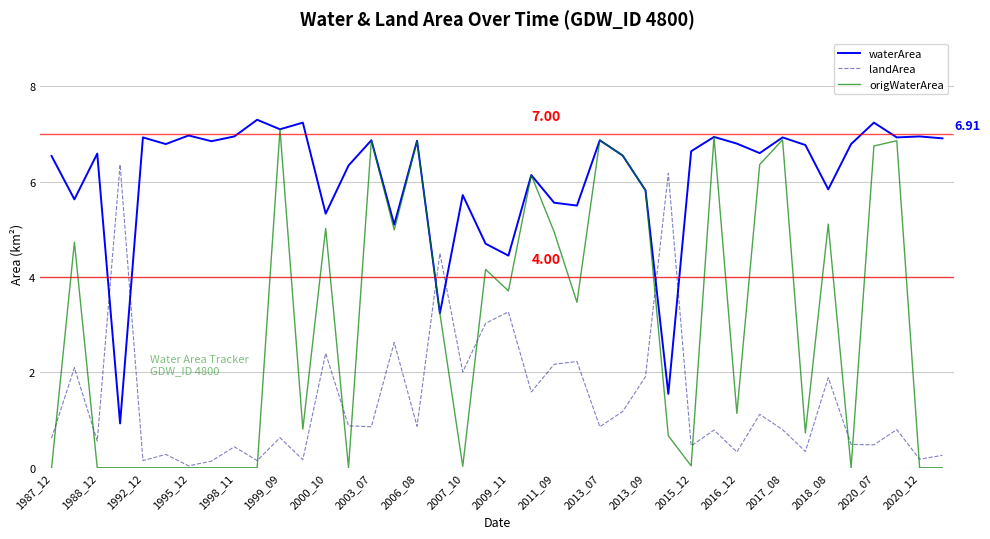

Rank the series by their average value, from highest to lowest.

waterArea, origWaterArea, landArea